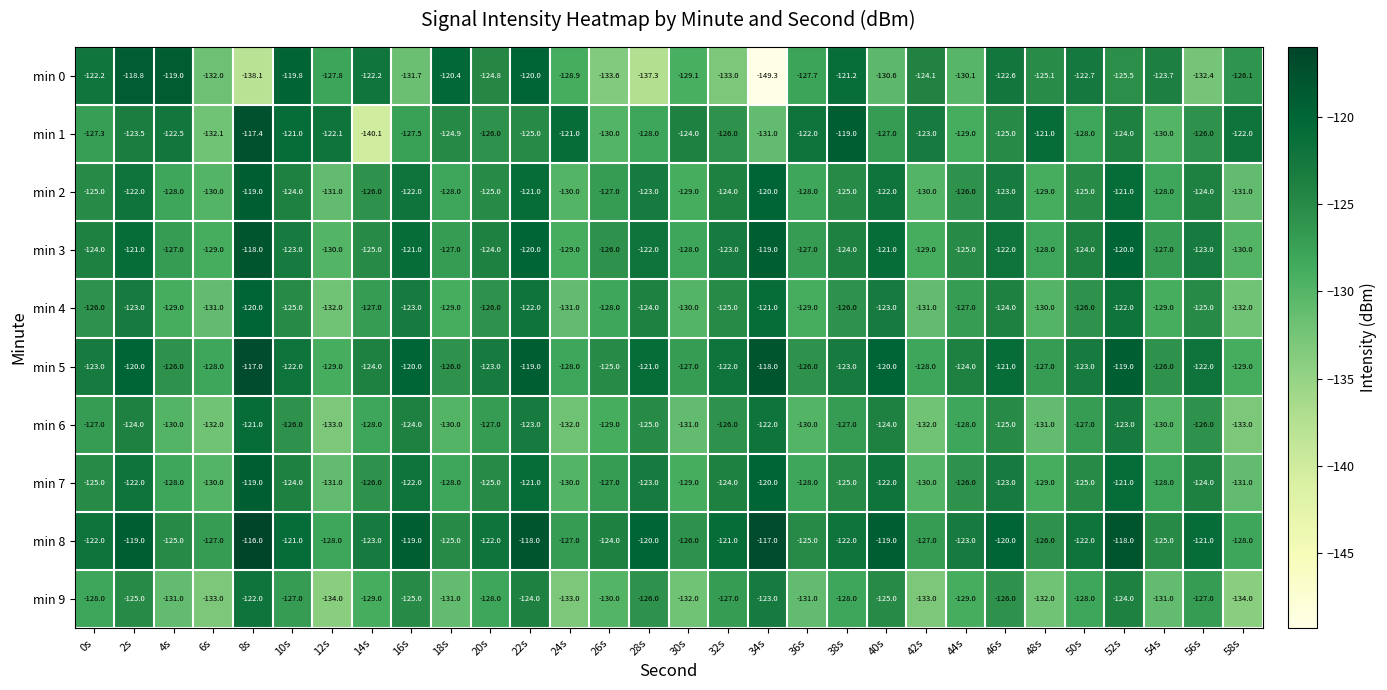

The min 2 series shows -206.1 at 32s. True or false?

False